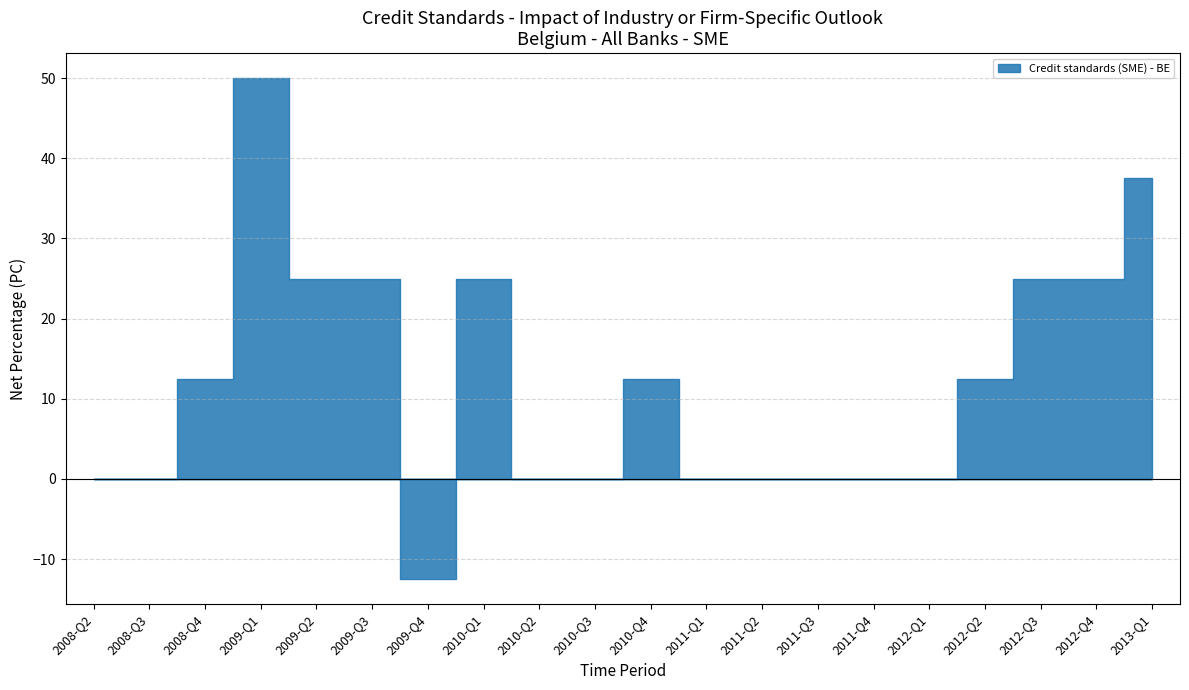

At which label is the value closest to 18?

2008-Q4